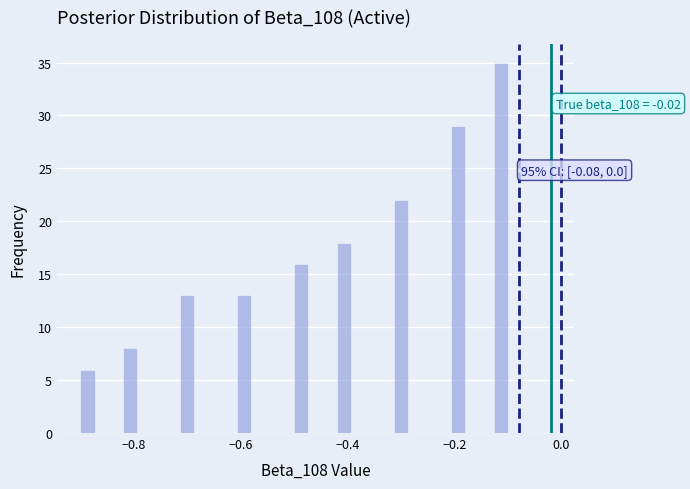

Read against the x-axis, roughly where is the centre of the tallest bar?

-0.12